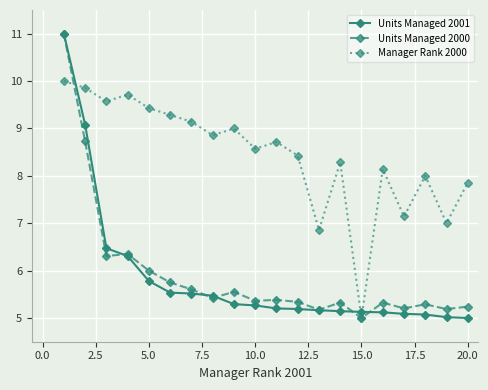

After their last crossing, which series has the higher values: Manager Rank 2000 or Units Managed 2001?

Manager Rank 2000